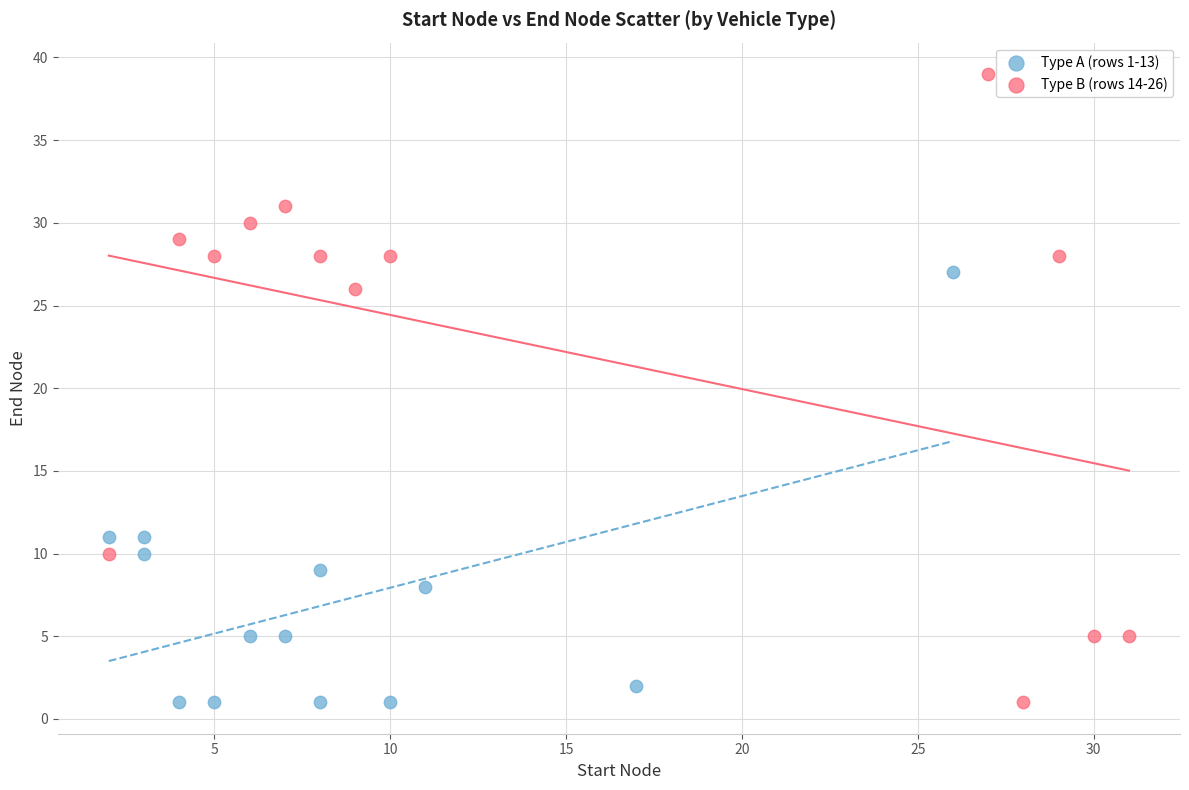

Which series contains the highest Y value?

Type B (rows 14-26)